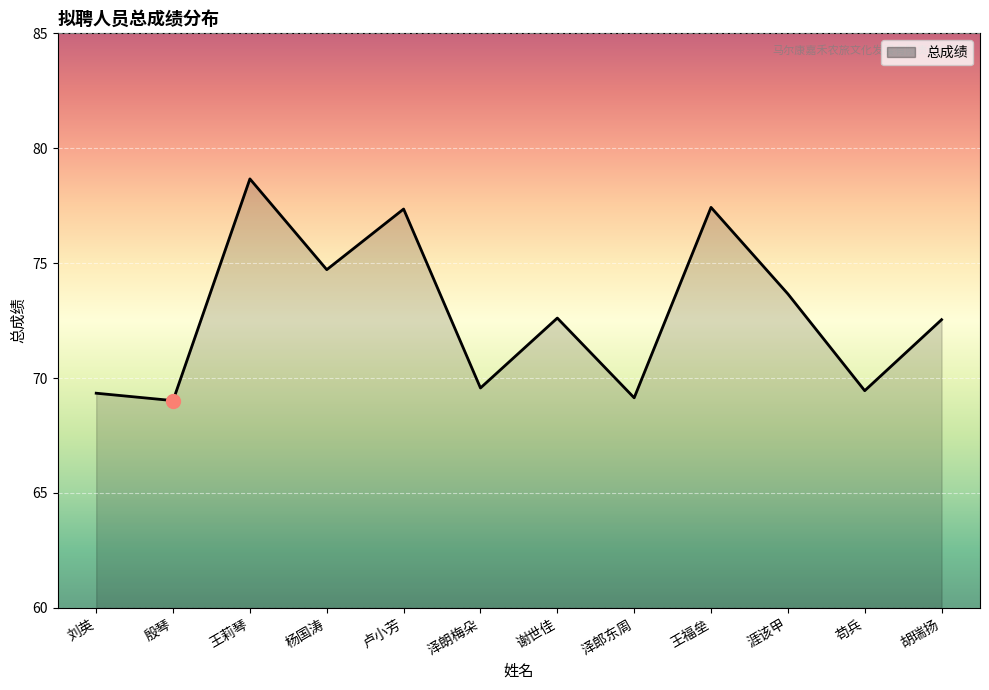

The value at 胡瑞扬 is 72.5. True or false?

True